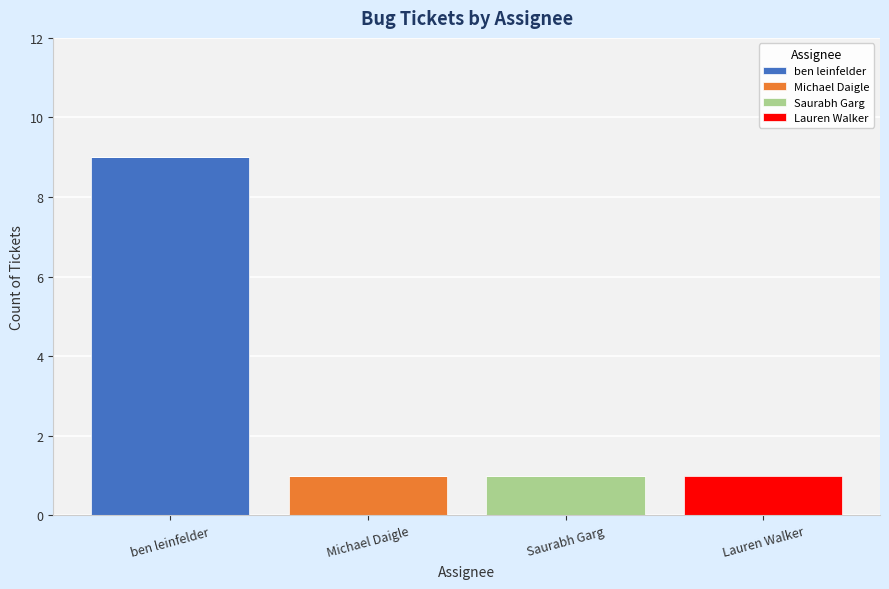

What is the sum of all ben leinfelder values?

9